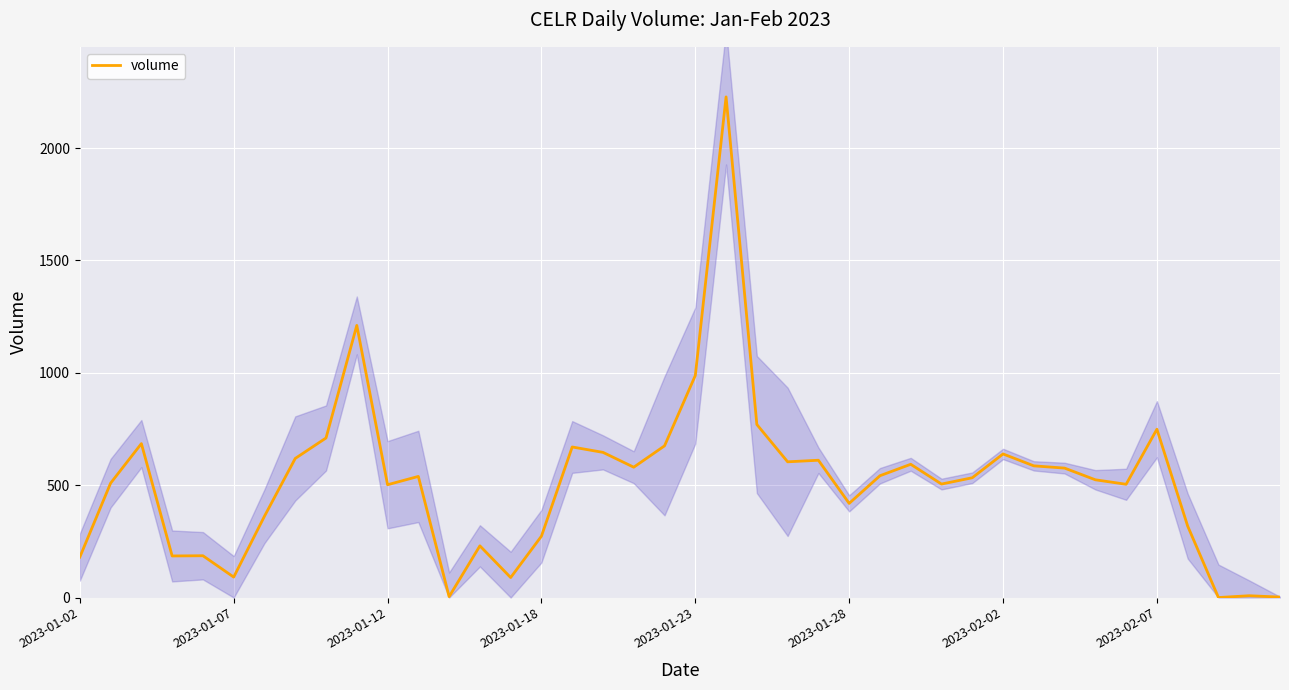

The value of volume at 2023-02-02 is 403. True or false?

False